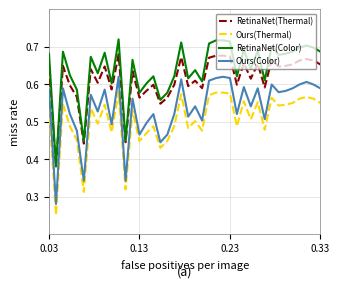

Rank the series by their average value, from highest to lowest.

RetinaNet(Color), RetinaNet(Thermal), Ours(Color), Ours(Thermal)